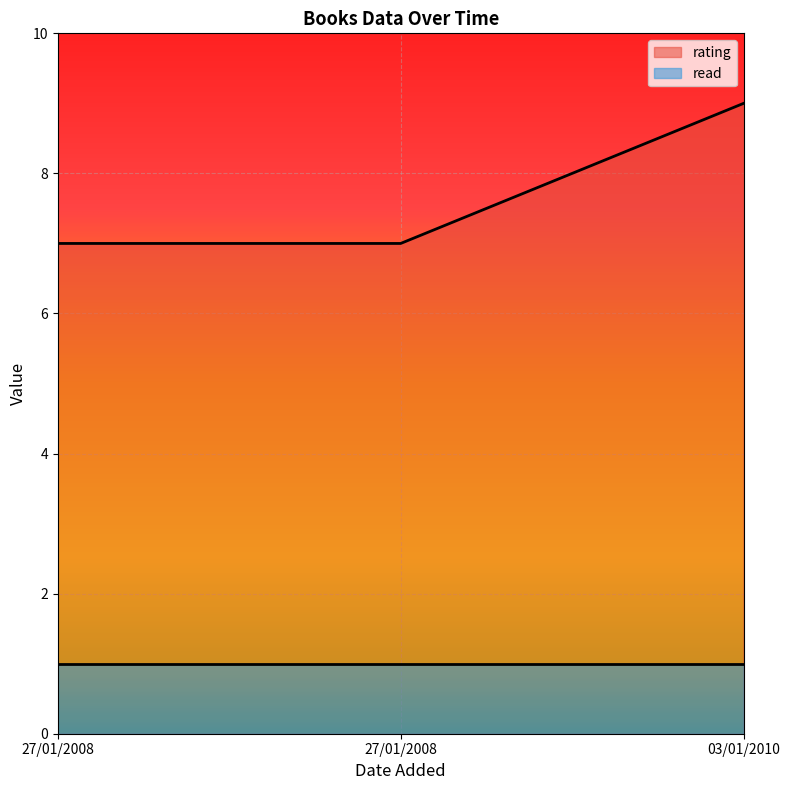

Reading left to right, what are all the values shown in this chart?

7	7	9